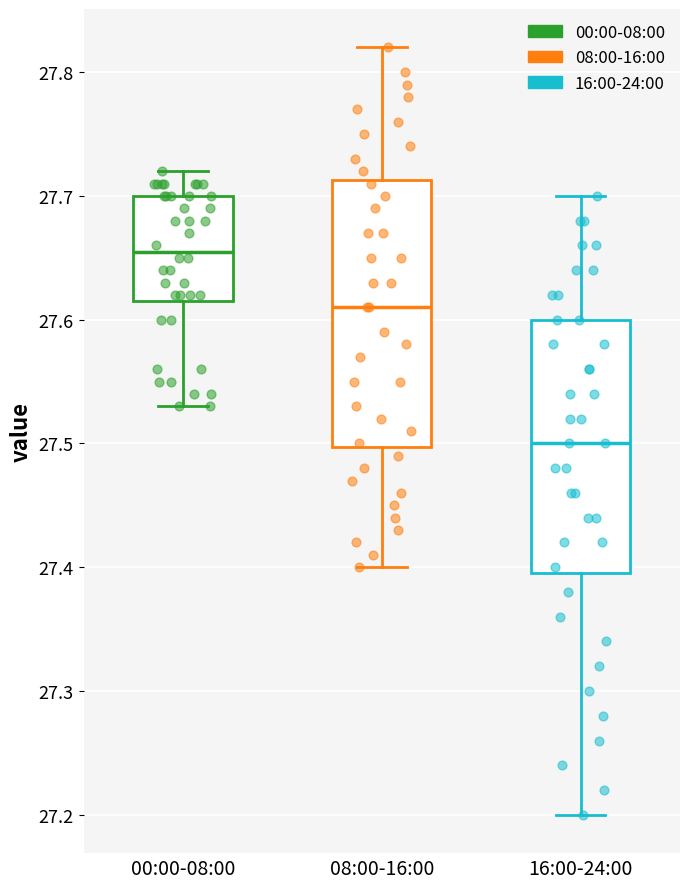

Reading left to right, transcribe this box plot: for each box, give where its median line is, the range the box spans, and where its two whiskers end, as read against the y-axis. The values are not printed on the chart, so give them approximately, as read against the axis.

00:00-08:00: median 27.66, box 27.62 to 27.70, whiskers 27.53 to 27.72
08:00-16:00: median 27.61, box 27.50 to 27.71, whiskers 27.40 to 27.82
16:00-24:00: median 27.50, box 27.40 to 27.60, whiskers 27.20 to 27.70